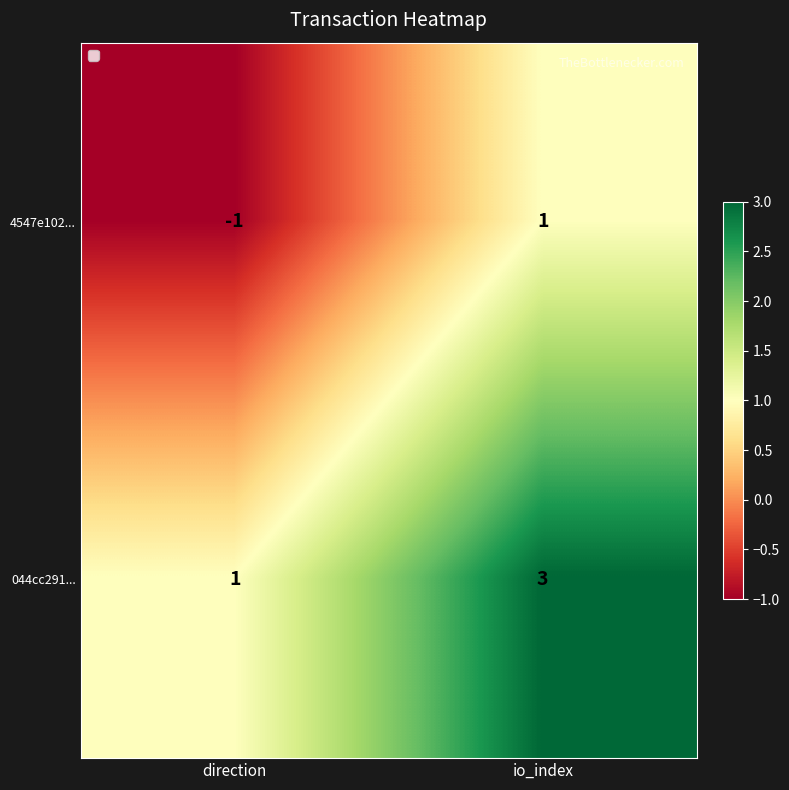

What is the sum of all 044cc291... values?

4